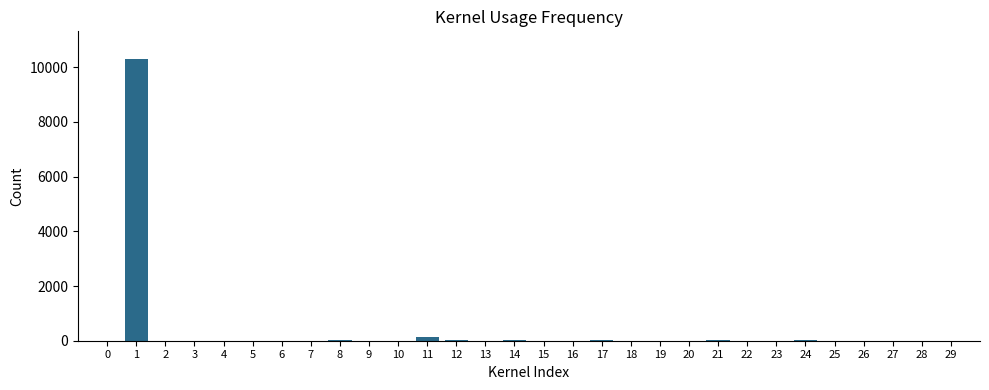

The value at 7 is 0. True or false?

True